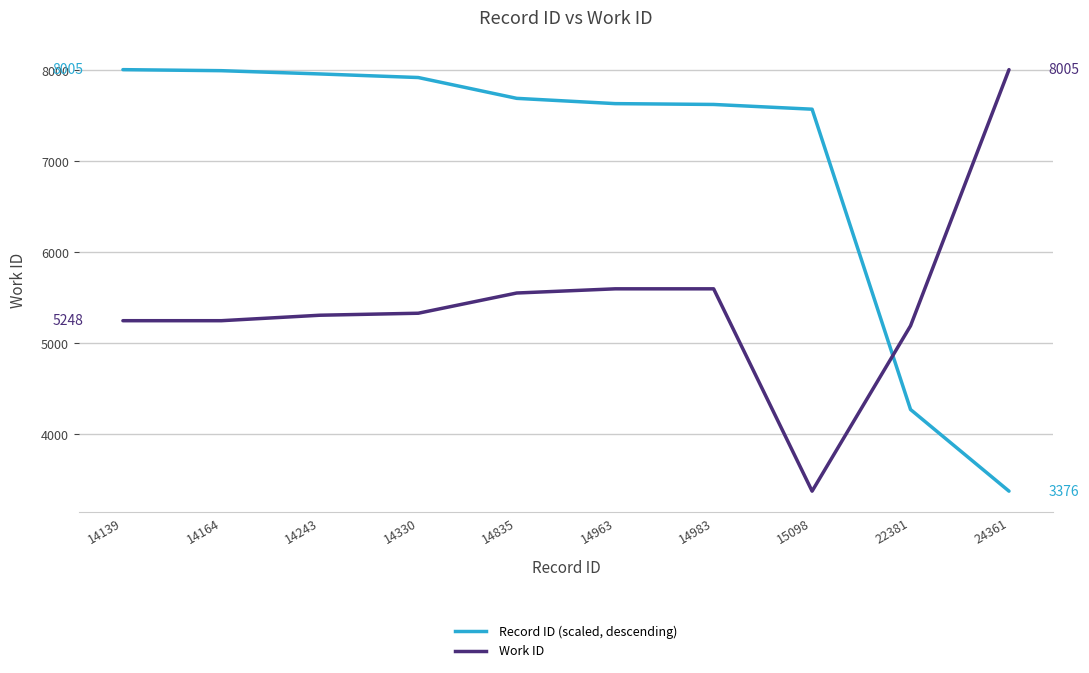

What is the spread (max minus min) of values at 14983?

2024.8